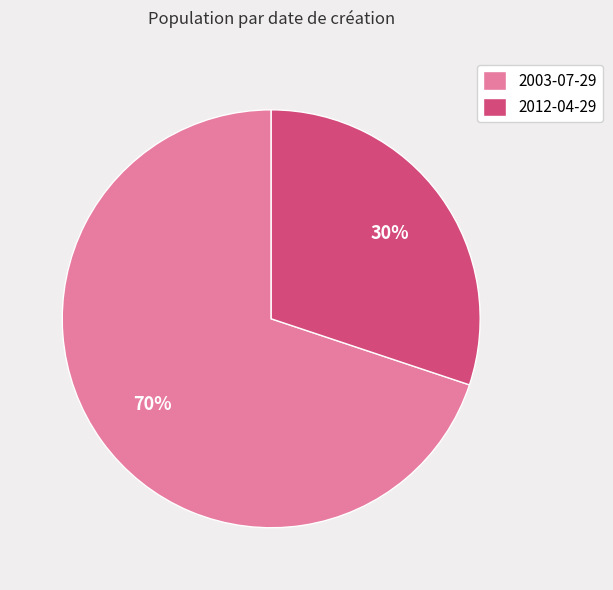

Rank the categories by value from highest to lowest.

2003-07-29, 2012-04-29